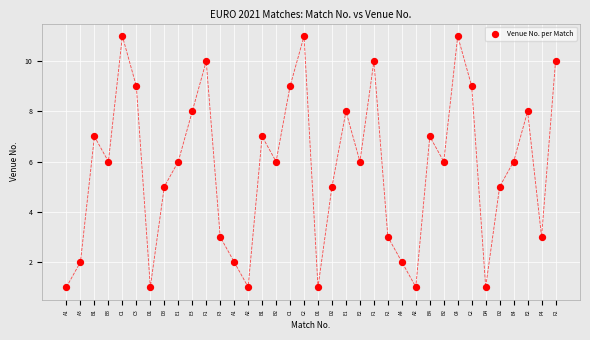

What is the range of X values (max minus min)?

35